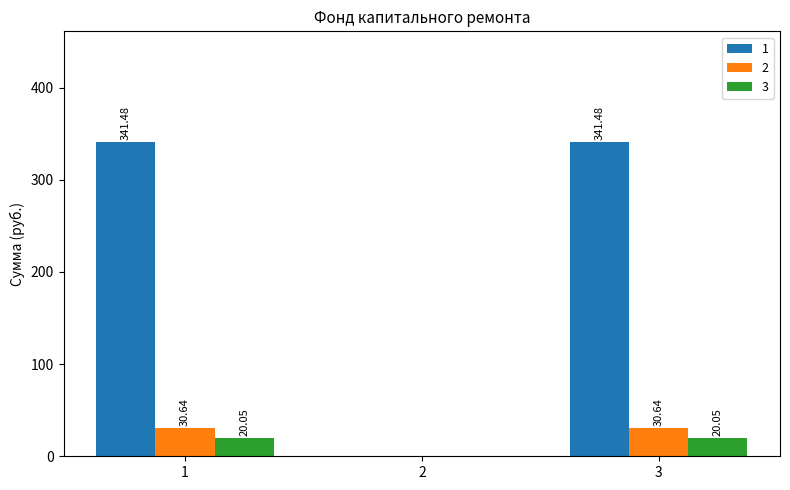

What is the sum of all 3 values?

40.1